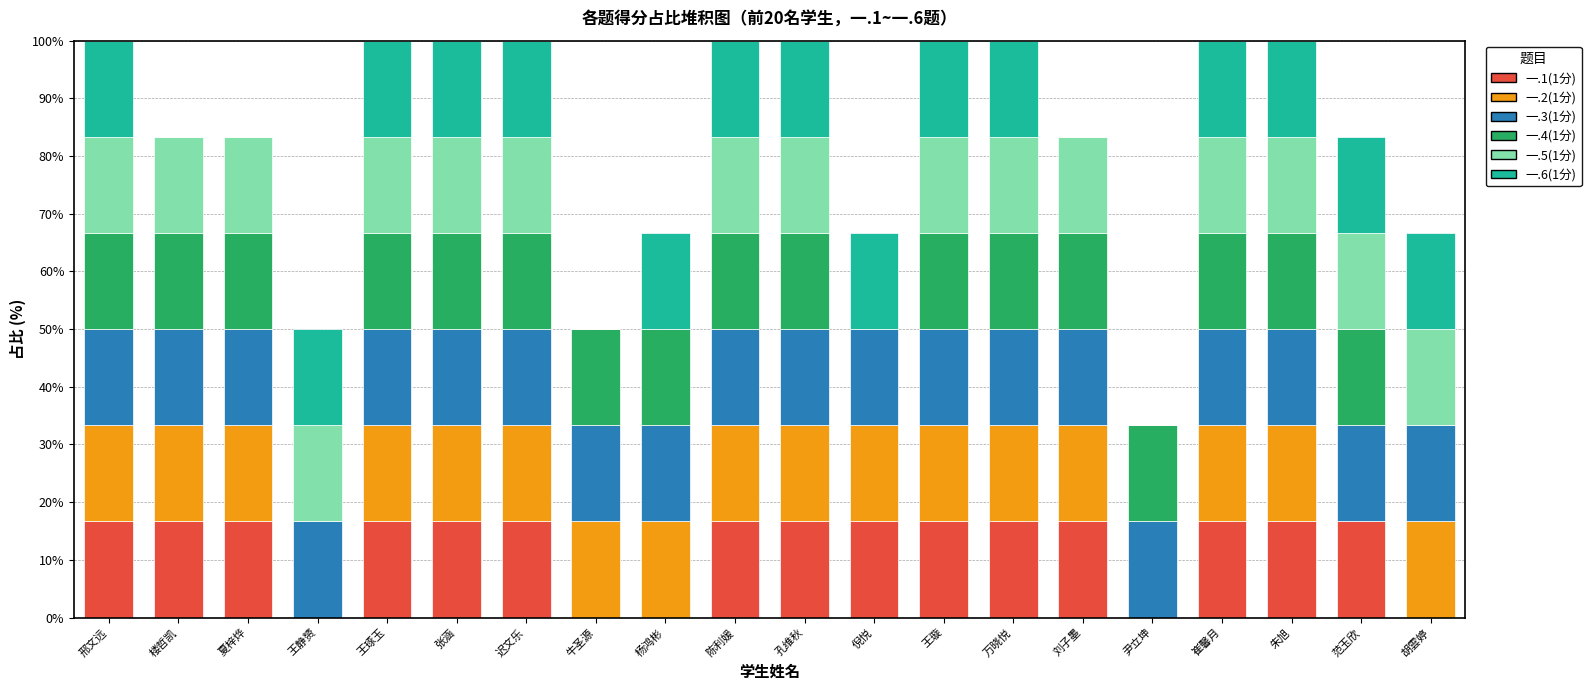

What is the highest value of the 一.1(1分) series?

16.7